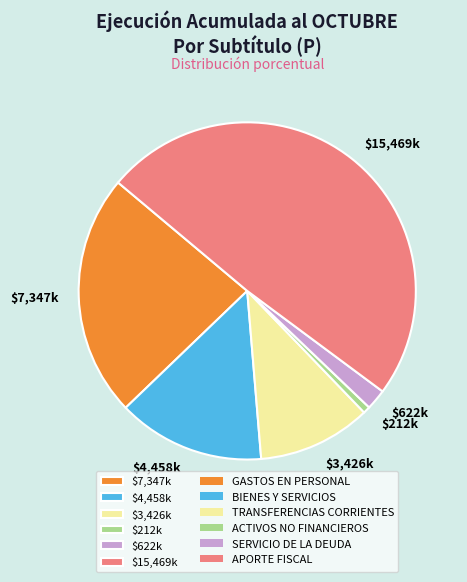

Which slice is the smallest?

$212k